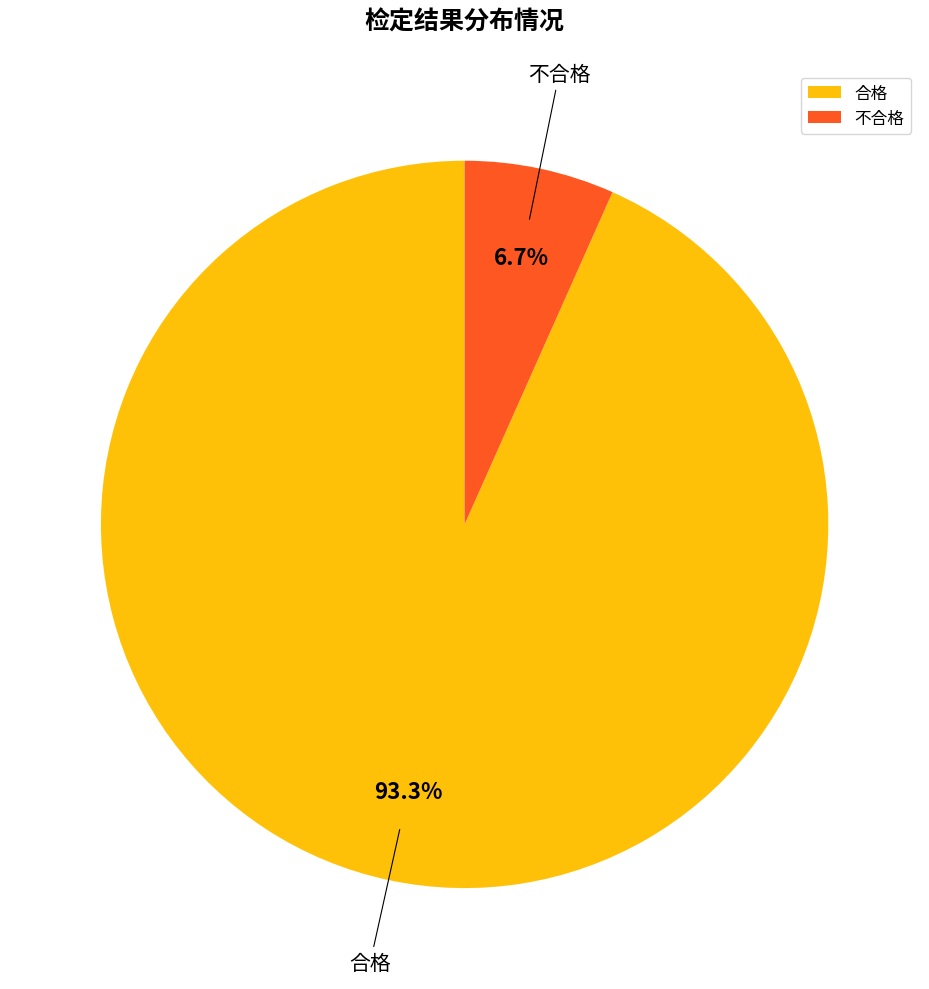

Does 不合格 account for over 50% of the chart?

No